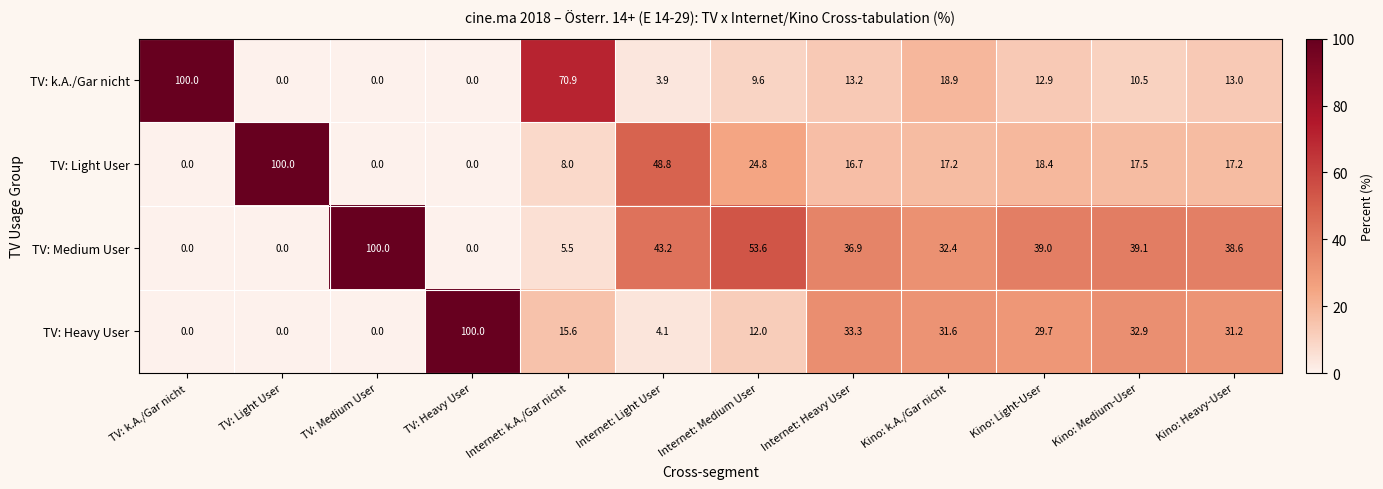

True or false: TV: k.A./Gar nicht has a value of 18.9 at Kino: k.A./Gar nicht.

True